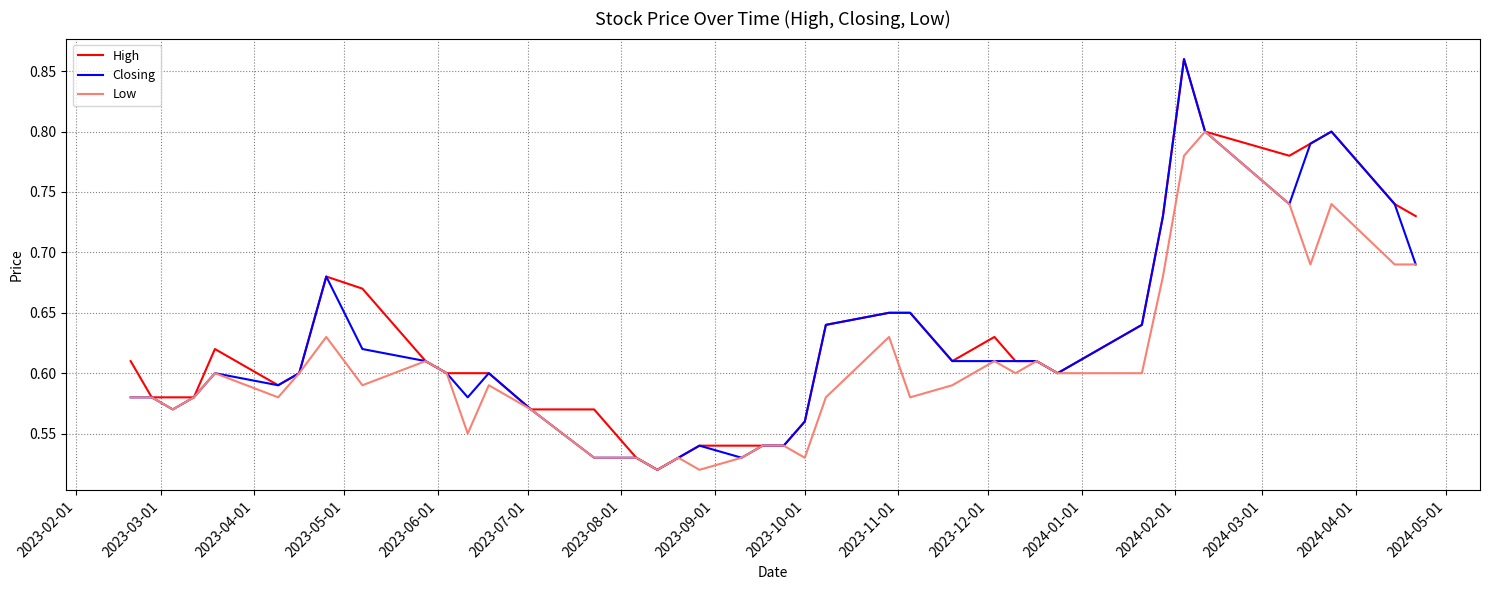

True or false: Closing and Low cross at least once.

False